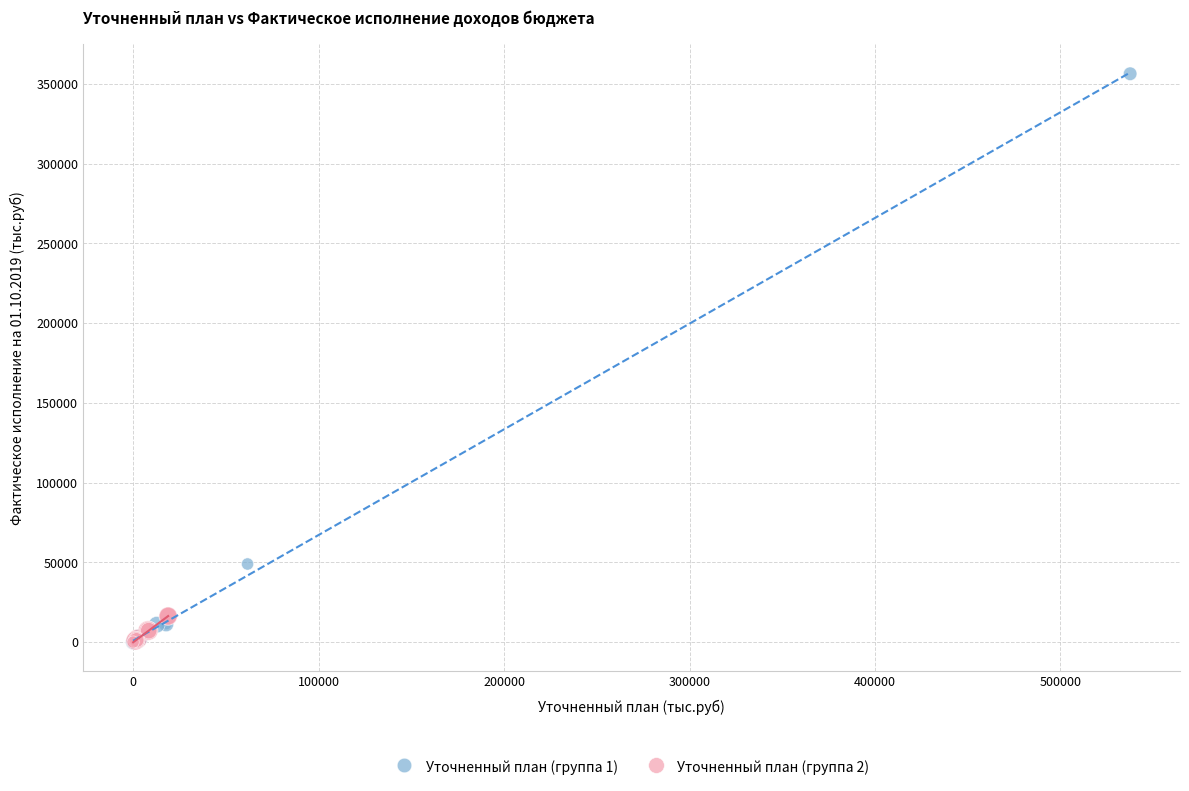

Which series has the largest Y range (max minus min)?

Уточненный план (группа 1)